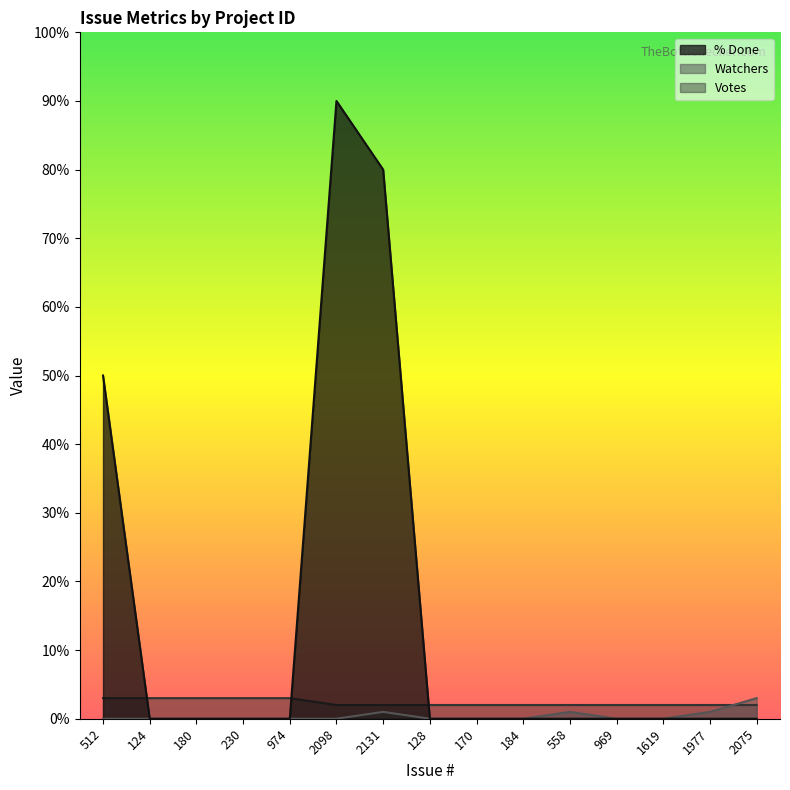

The value of Watchers at 2098 is 2. True or false?

False